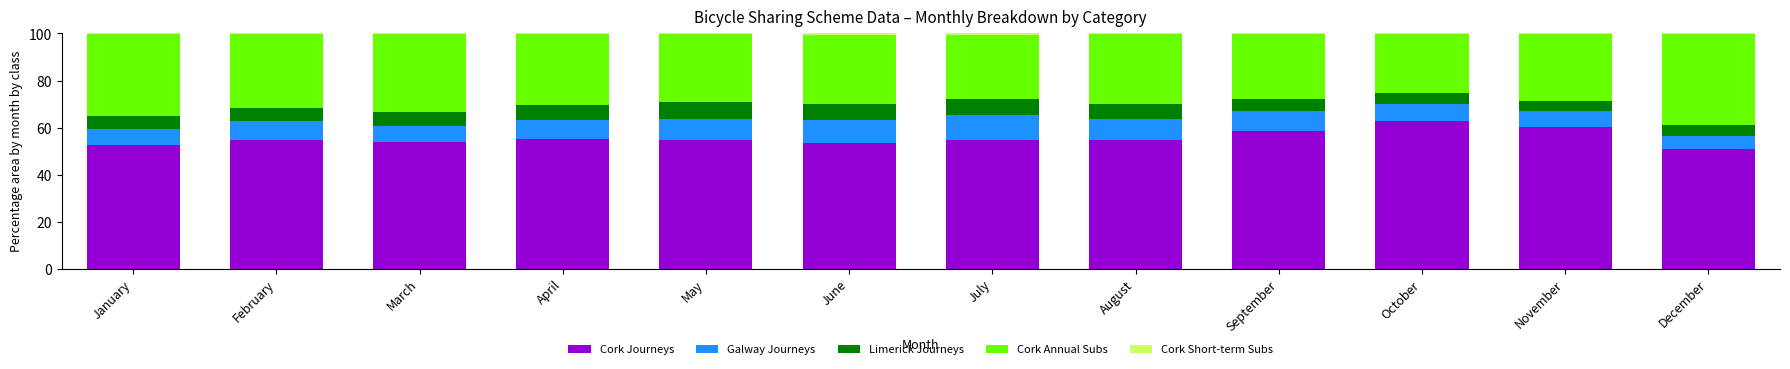

What is the total value across all series at September?

100.0